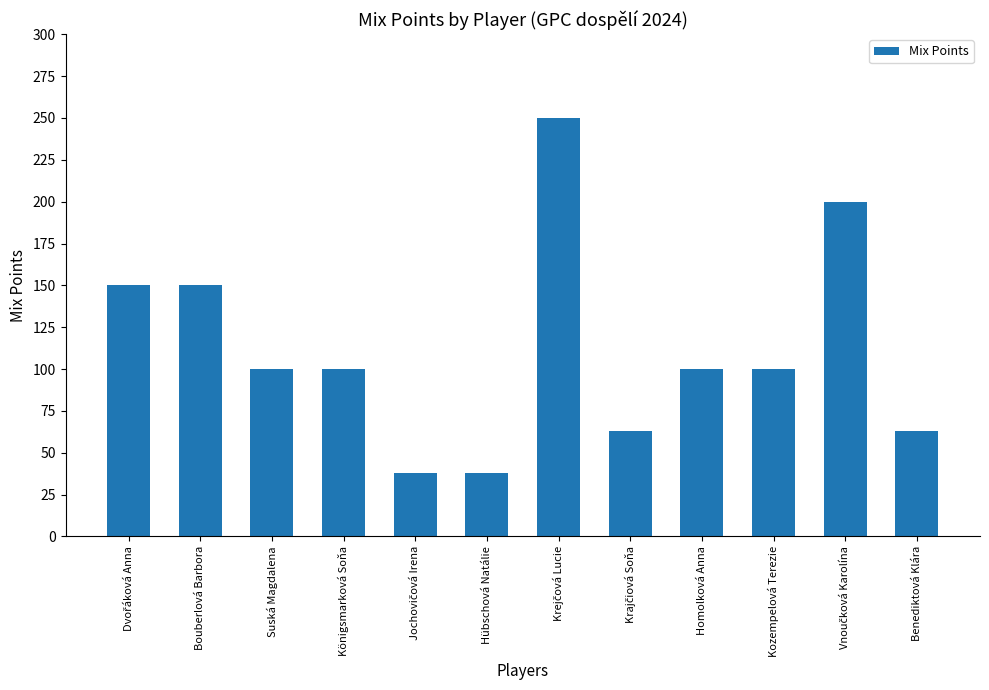

The value at Suská Magdalena is 100. True or false?

True